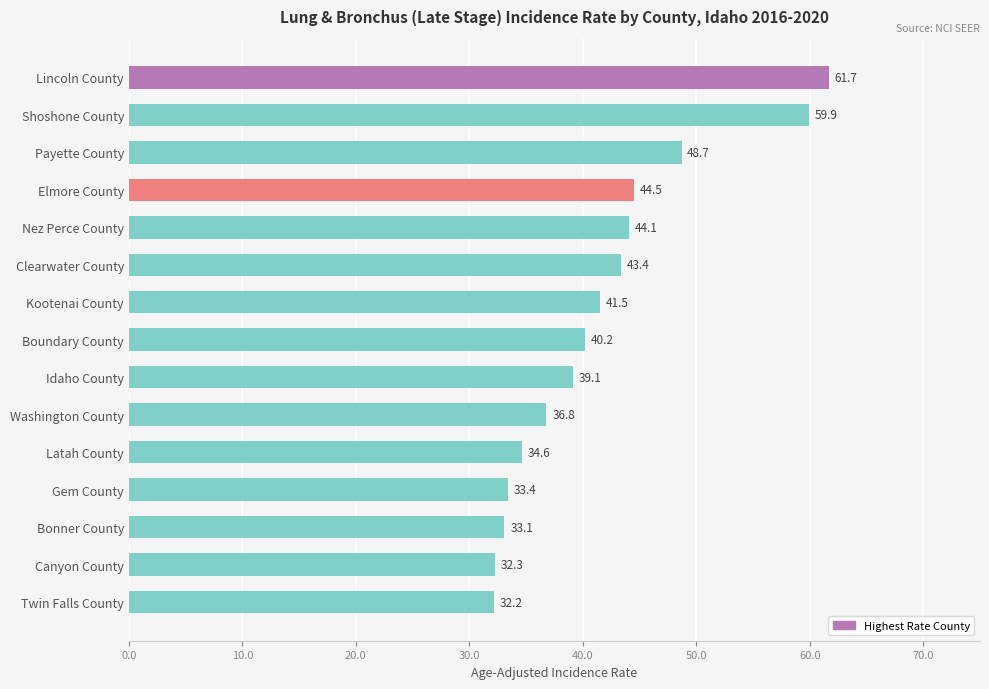

List the labels in order of value, smallest first.

Twin Falls County, Canyon County, Bonner County, Gem County, Latah County, Washington County, Idaho County, Boundary County, Kootenai County, Clearwater County, Nez Perce County, Elmore County, Payette County, Shoshone County, Lincoln County